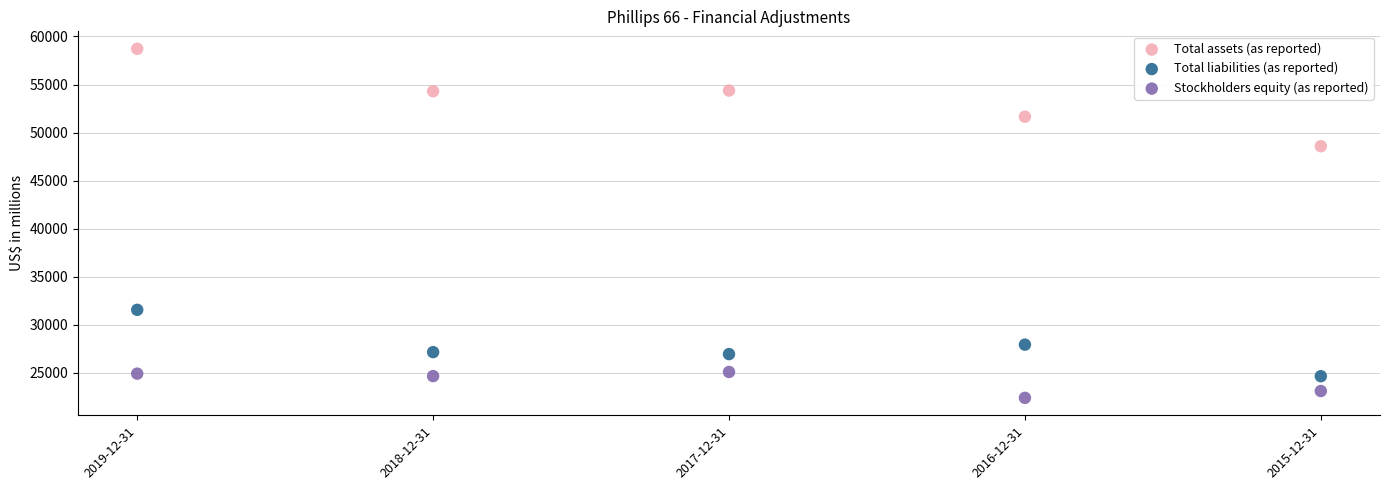

Which series reaches the minimum Y coordinate?

Stockholders equity (as reported)